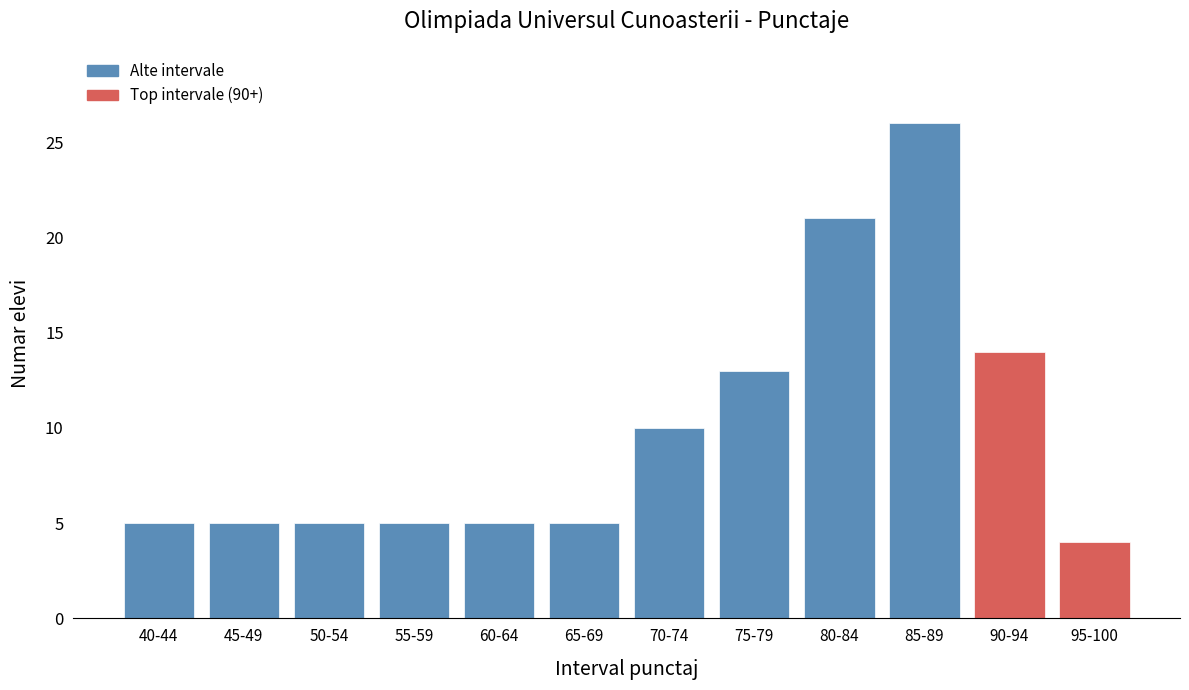

Reading right to left, extract all data points from this chart.

95-100=4	90-94=14	85-89=26	80-84=21	75-79=13	70-74=10	65-69=5	60-64=5	55-59=5	50-54=5	45-49=5	40-44=5